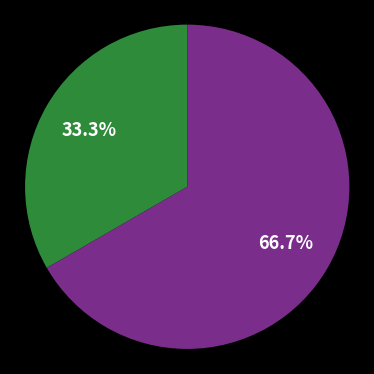

Is there a majority slice in this chart?

Yes